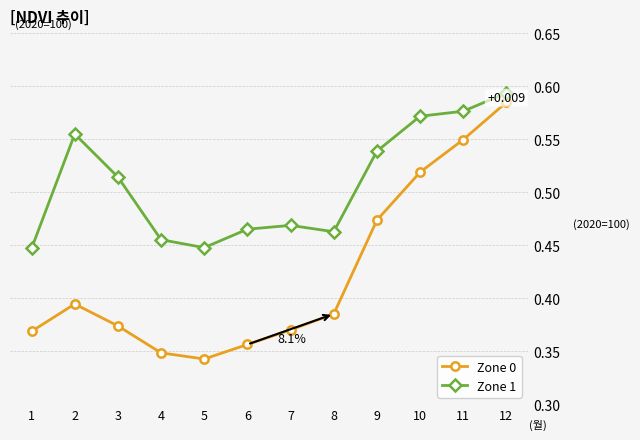

How many interior local peaks does the Zone 1 series have?

2